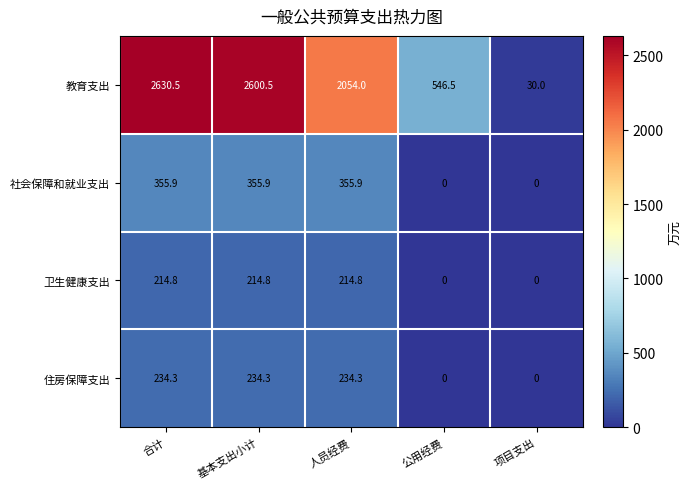

What is the difference between the second highest and second lowest values in the 社会保障和就业支出 series?

355.9